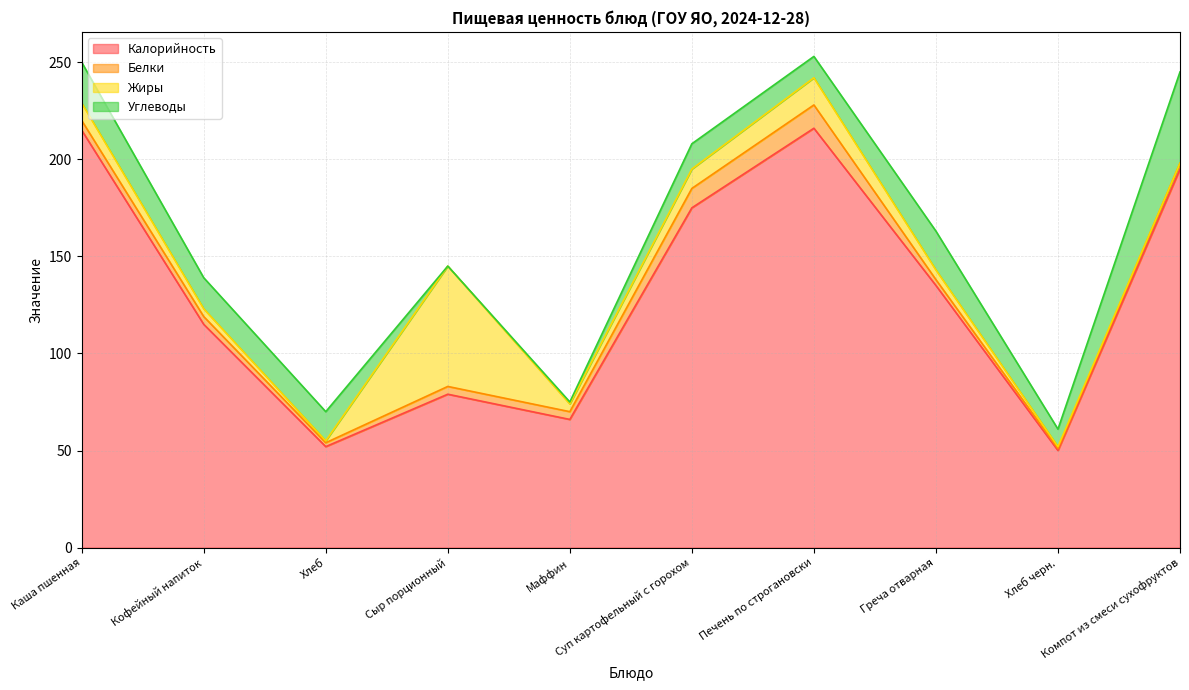

Which series has the largest total across all categories?

Калорийность